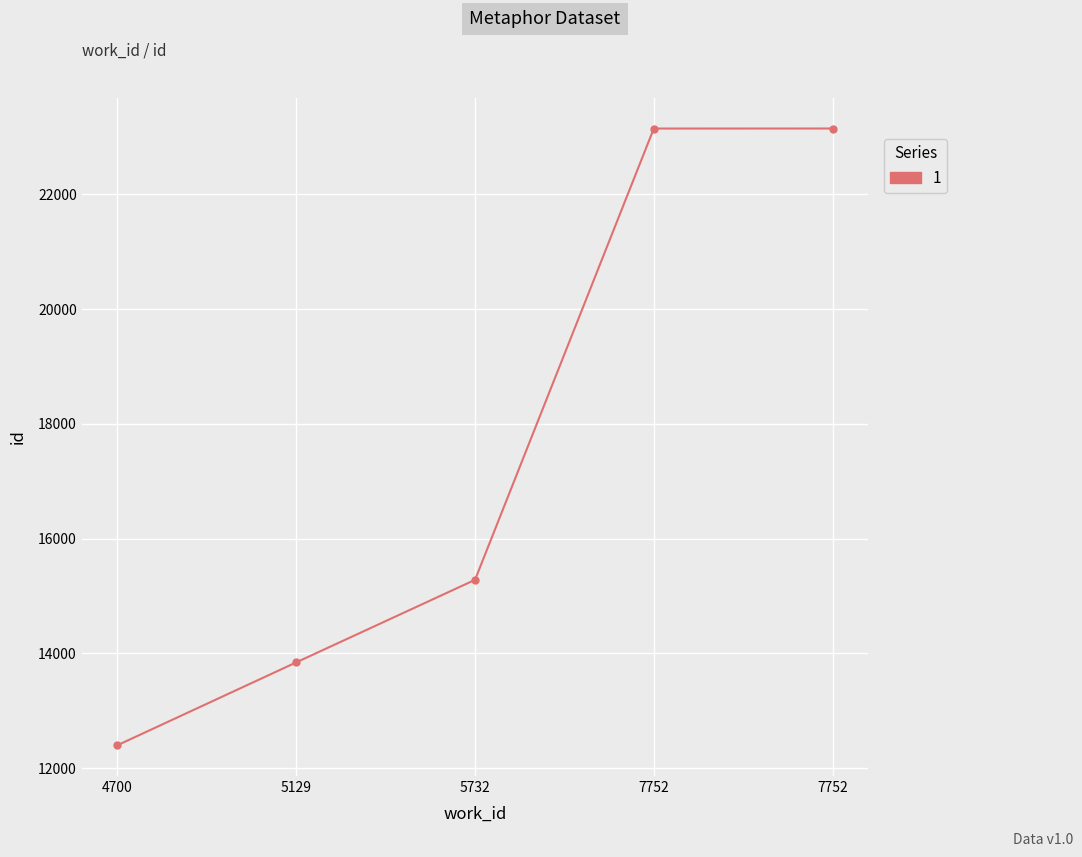

What is the difference between the values at 5129 and 5732?

1439